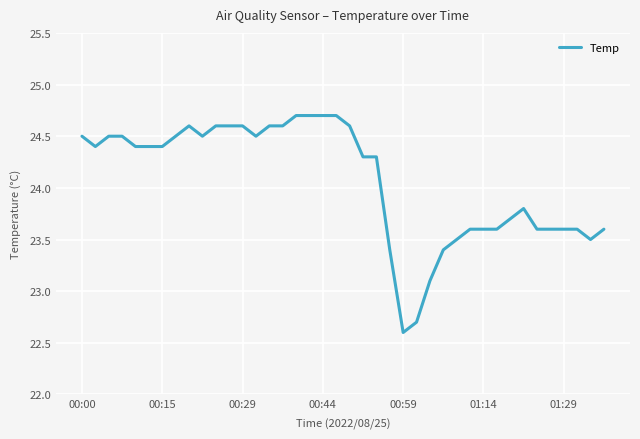

What is the difference between the maximum and minimum values?

2.1